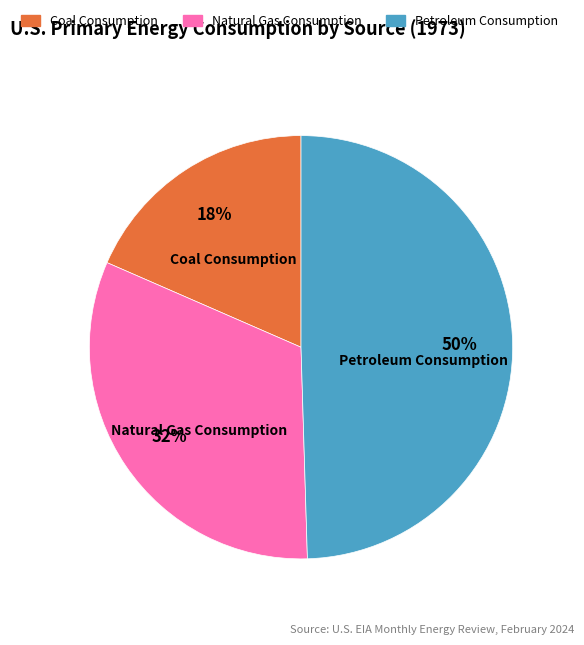

Does Coal Consumption account for over 50% of the chart?

No